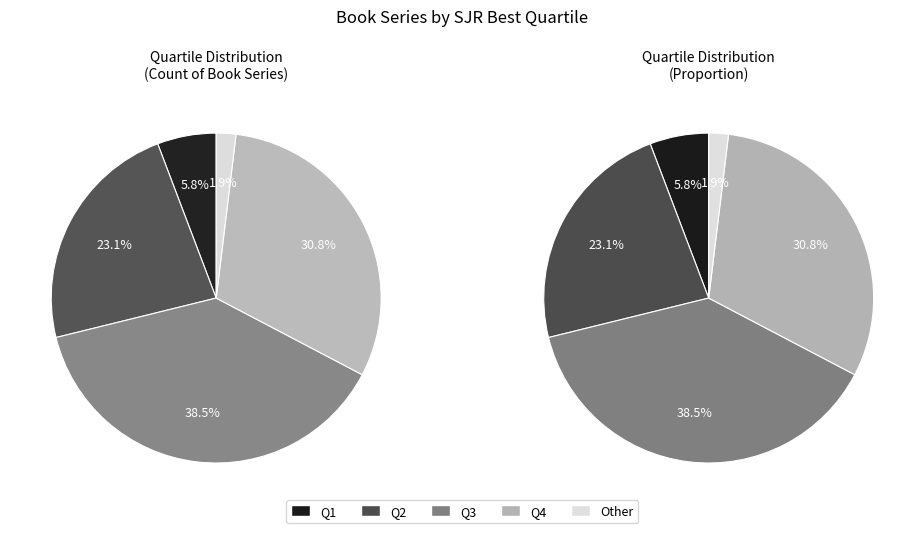

To the nearest percent, what percentage of the pie is Q4?

31%